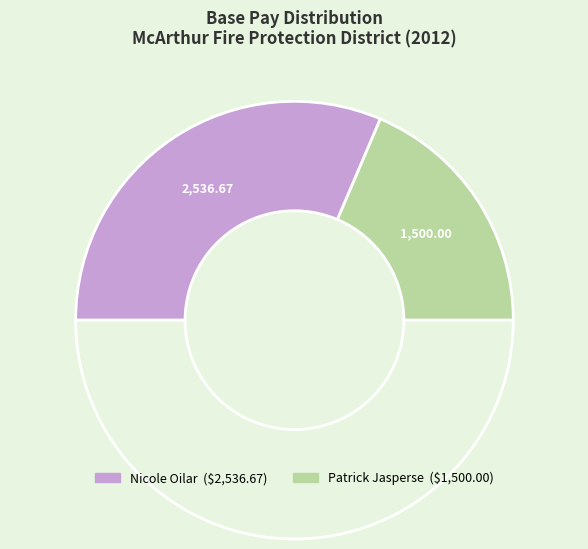

How many slices are in this pie chart?

3